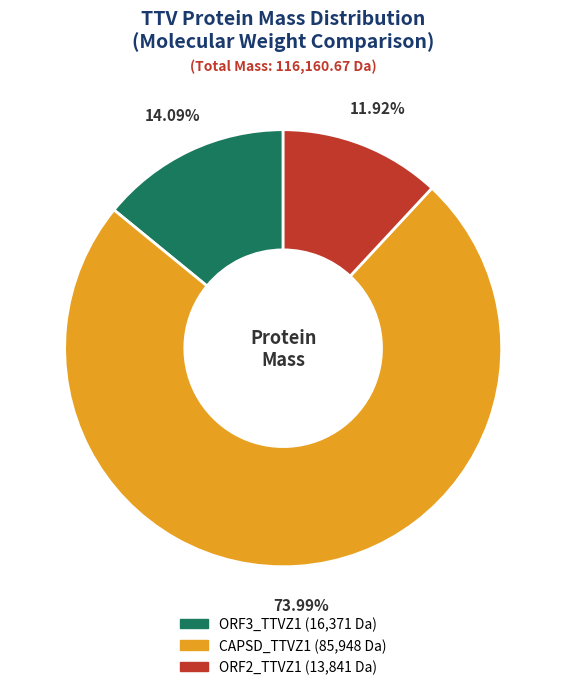

Approximately how many times larger is the value at ORF3_TTVZ1 compared to CAPSD_TTVZ1?

0.2